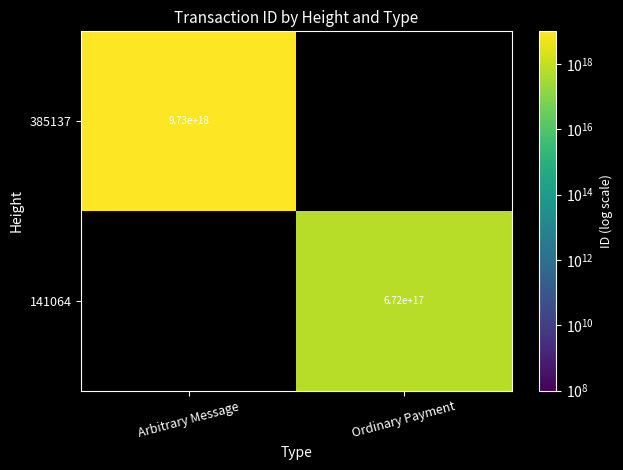

The value of 385137 at Arbitrary Message is 16229759669696190464. True or false?

False